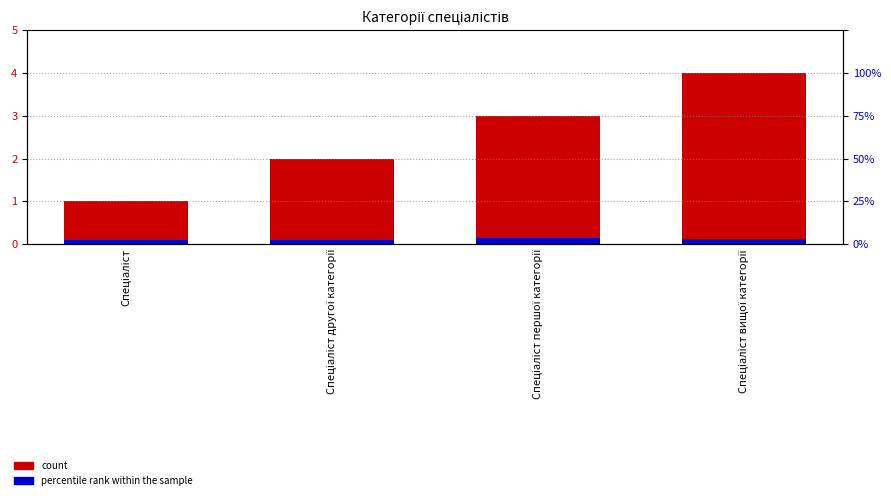

How many groups of bars are there?

4